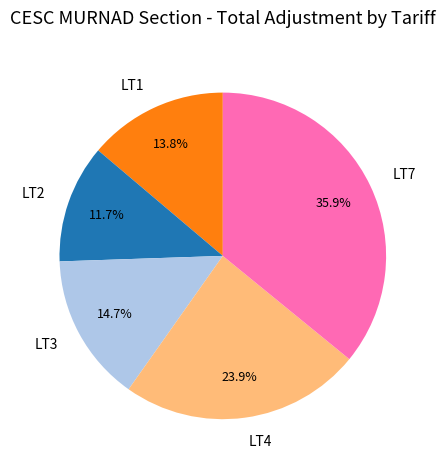

Is there any slice that represents more than half of the pie?

No